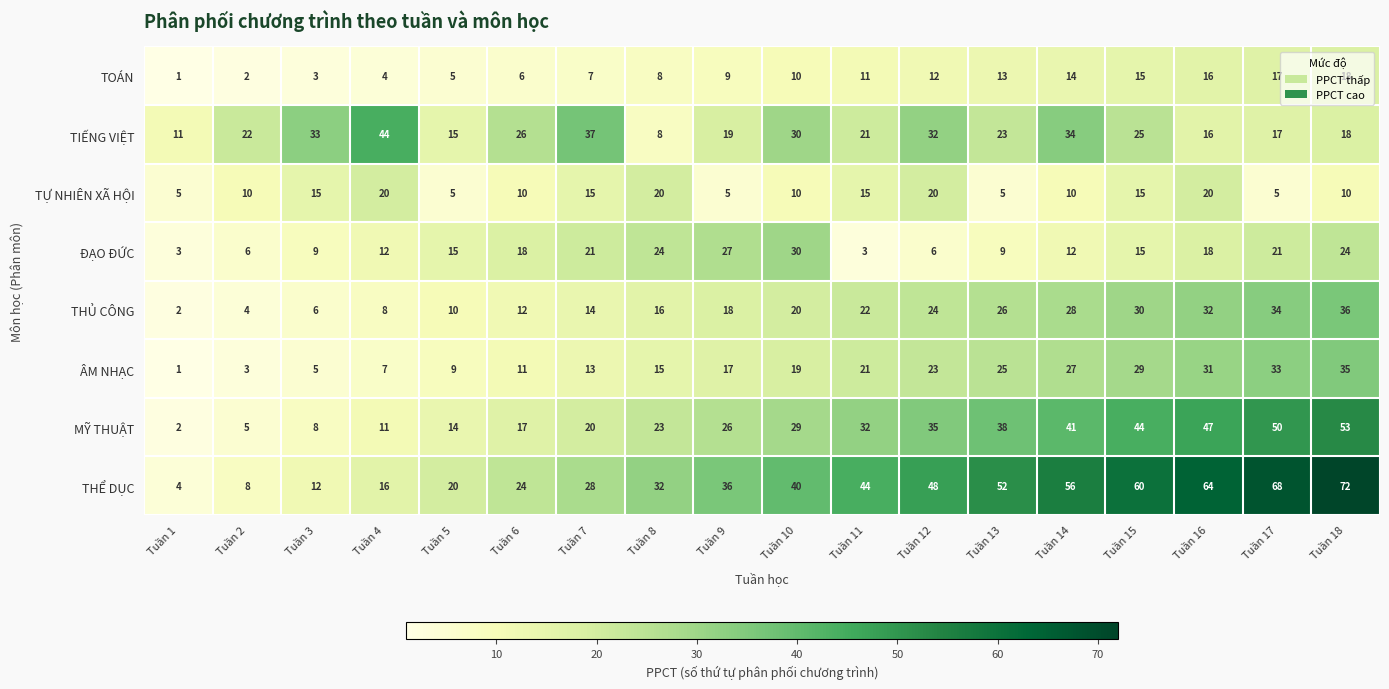

Count the number of data series in this chart.

8